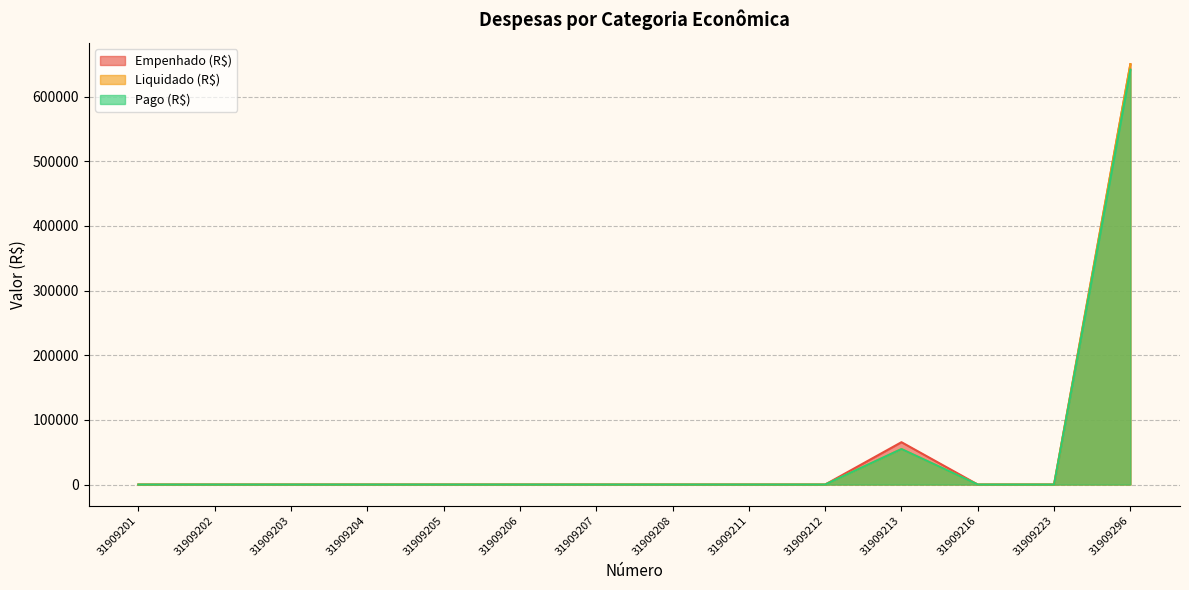

At which category does Empenhado (R$) reach its first local peak?

31909213